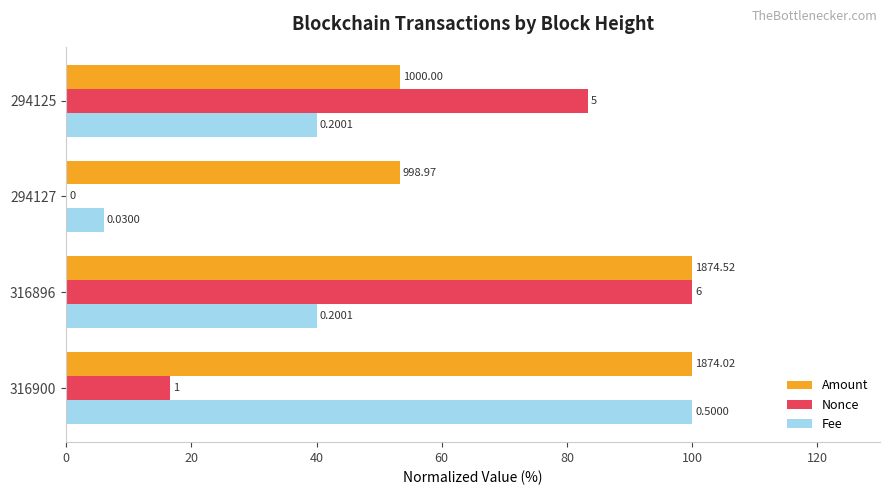

What are all the series names shown in the legend?

Amount, Nonce, Fee